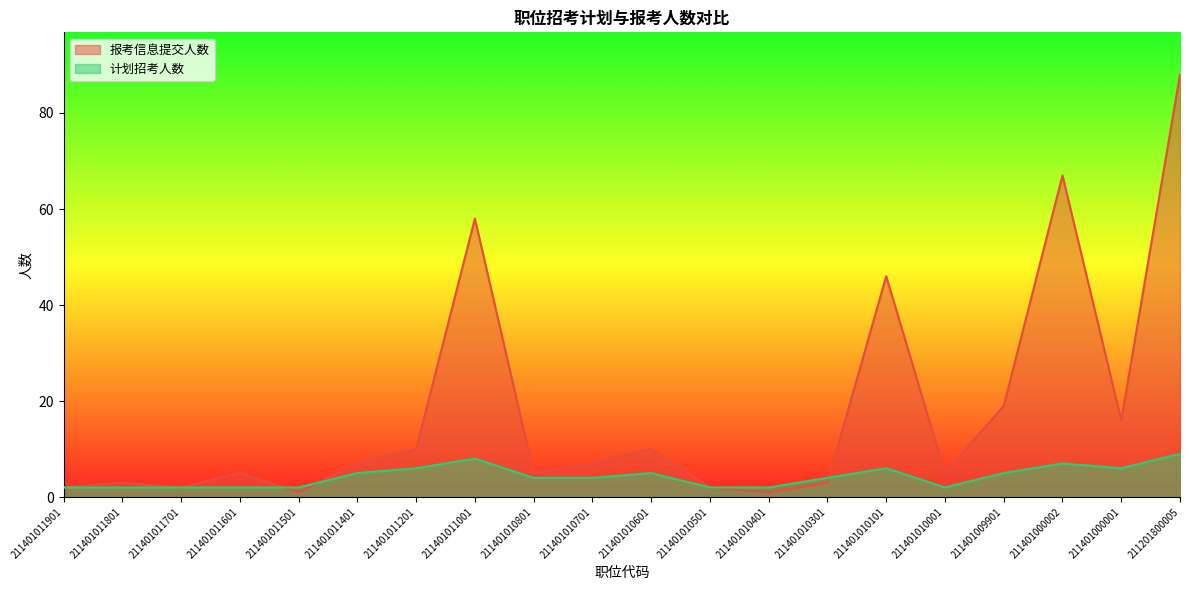

Which series changed the most between 211401011701 and 211401011001?

报考信息提交人数